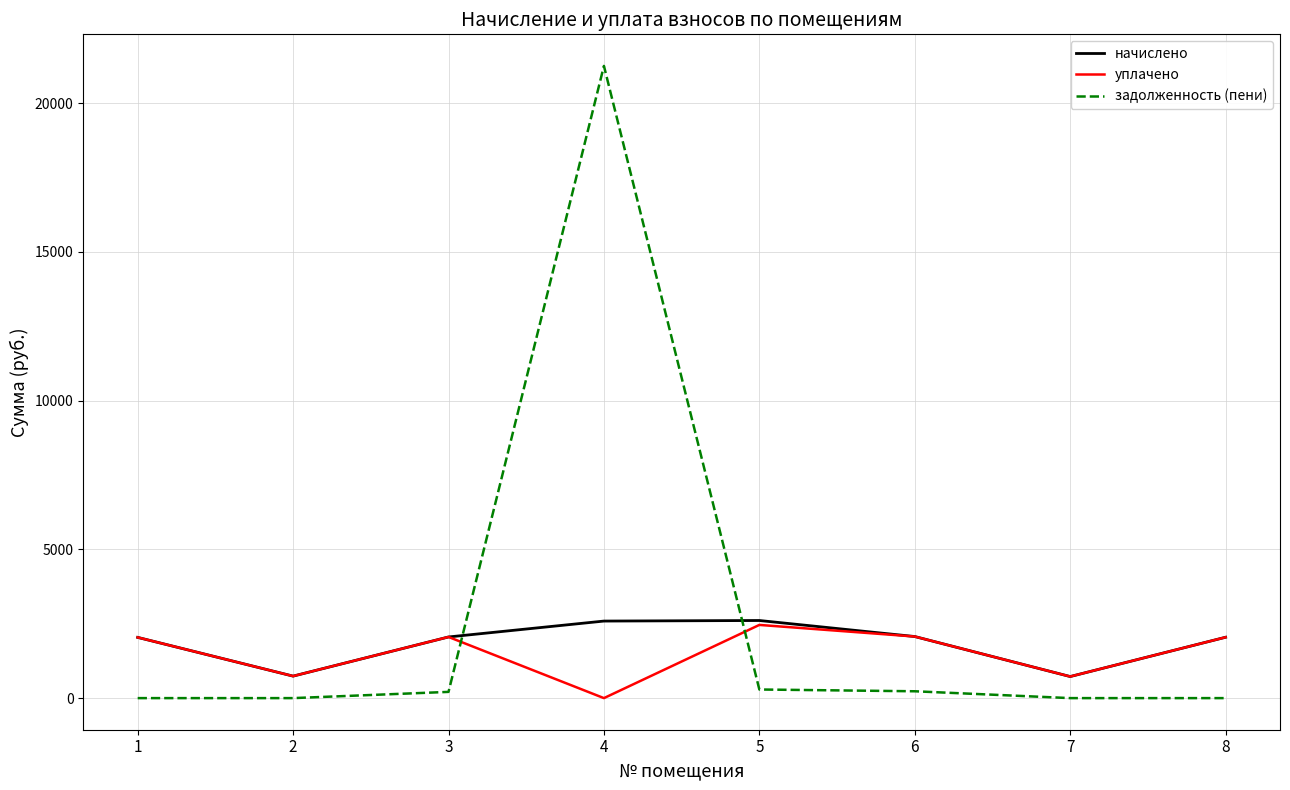

The value of задолженность (пени) at 7 is 0.0. True or false?

True